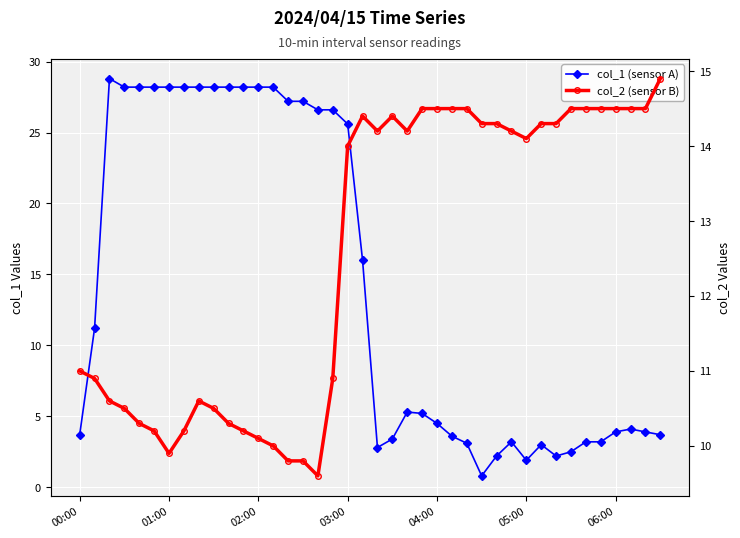

How many times do col_1 (sensor A) and col_2 (sensor B) cross each other?

2